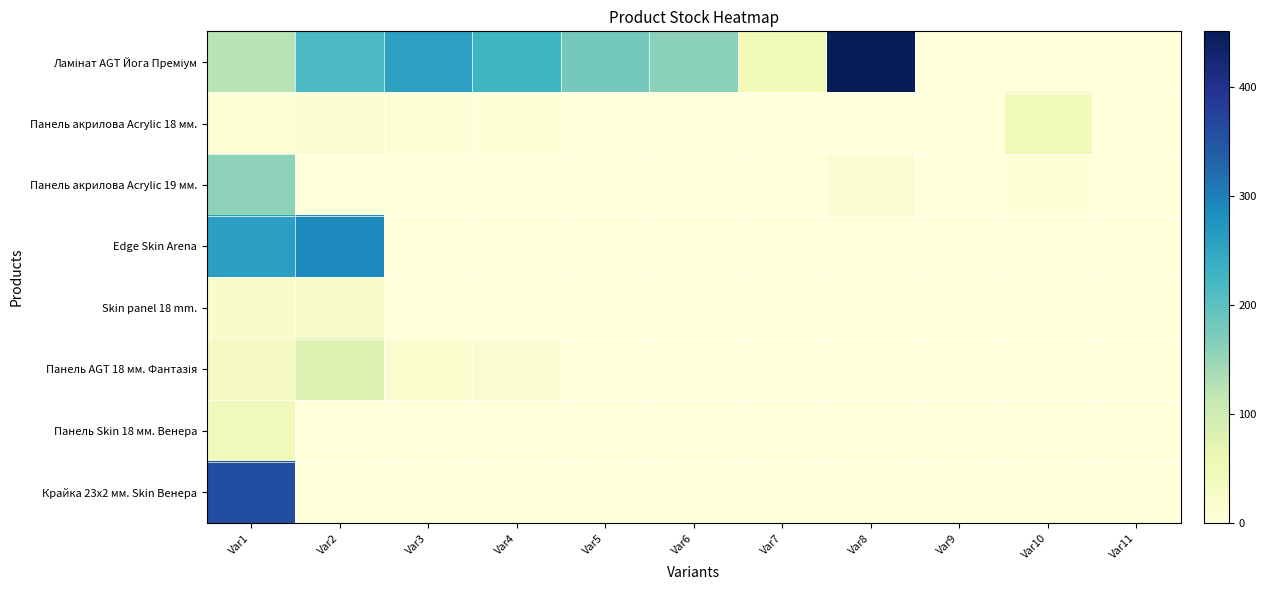

Which series changed the most between Var9 and Var11?

Ламінат AGT Йога Преміум